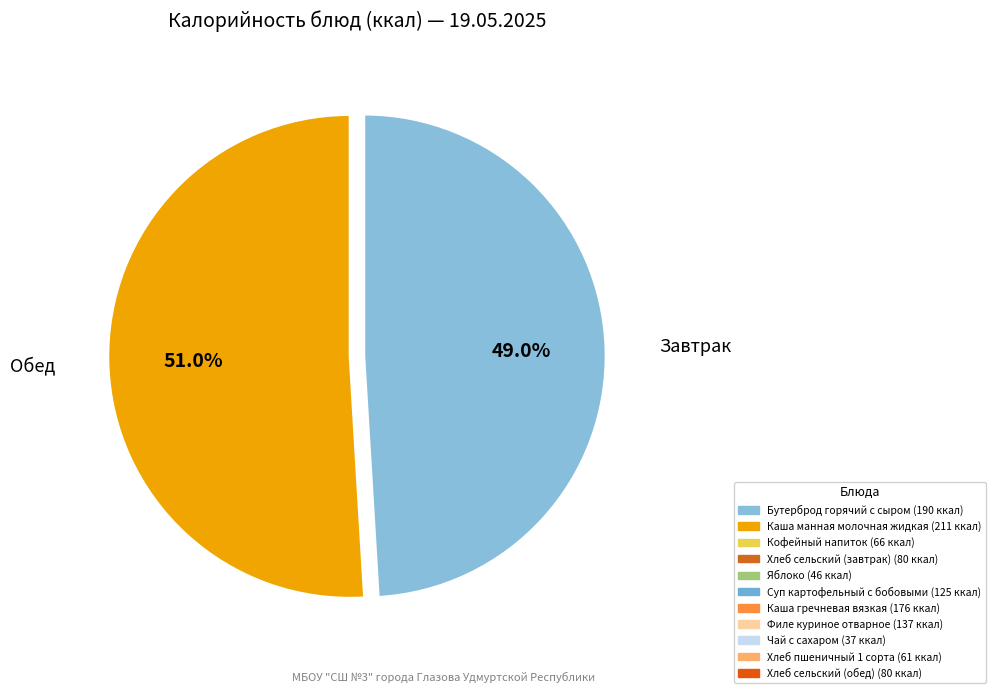

Is there any slice that represents more than half of the pie?

Yes